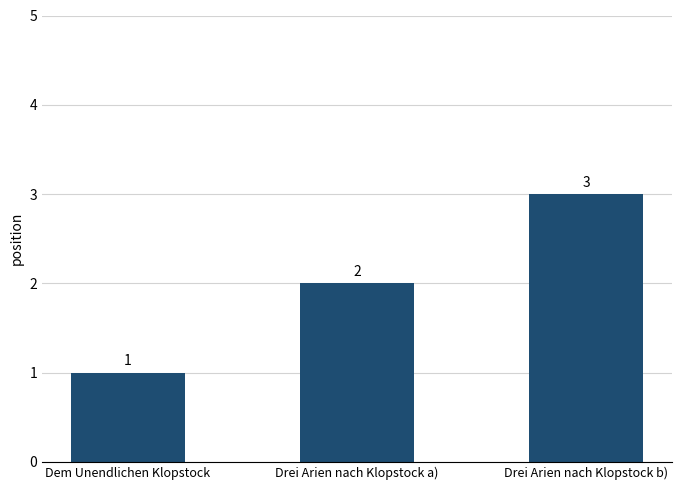

Reading left to right, what are all the values shown in this chart?

Dem Unendlichen Klopstock=1	Drei Arien nach Klopstock a)=2	Drei Arien nach Klopstock b)=3